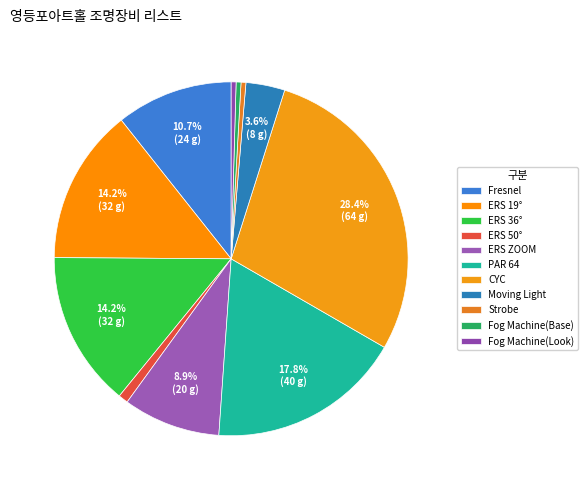

To the nearest percent, what is the average slice percentage?

9%